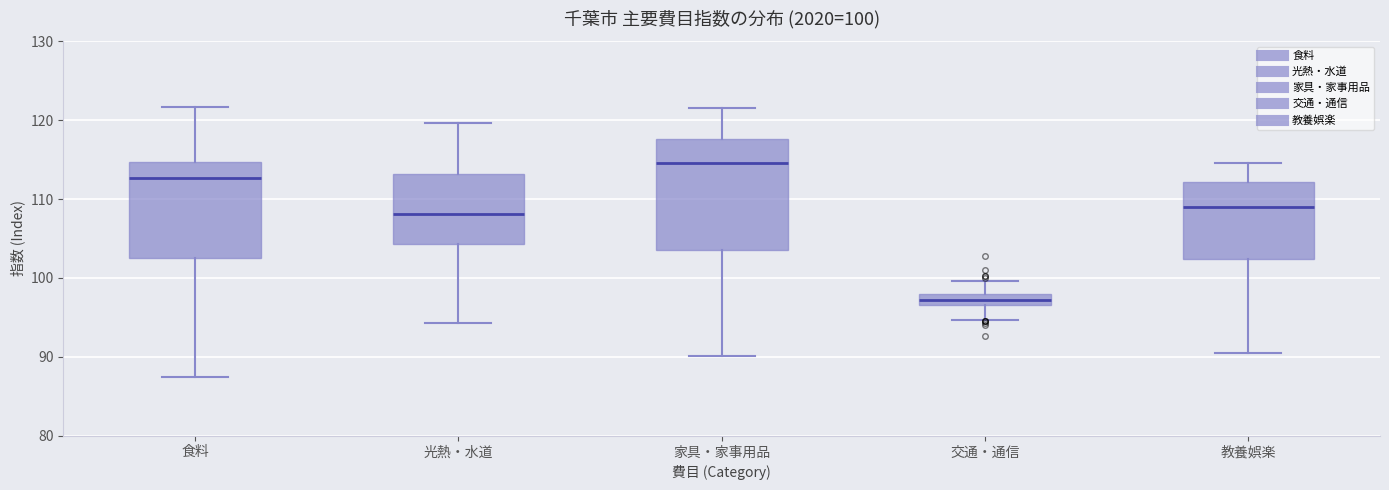

Which box's median line is the highest?

家具・家事用品